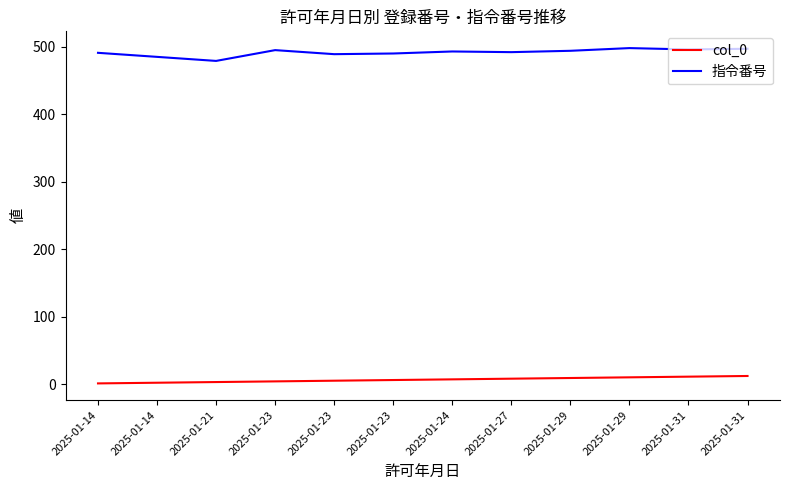

Reading right to left, what are all the values shown in this chart?

col_0: 12	11	10	9	8	7	6	5	4	3	2	1
指令番号: 497	496	498	494	492	493	490	489	495	479	485	491